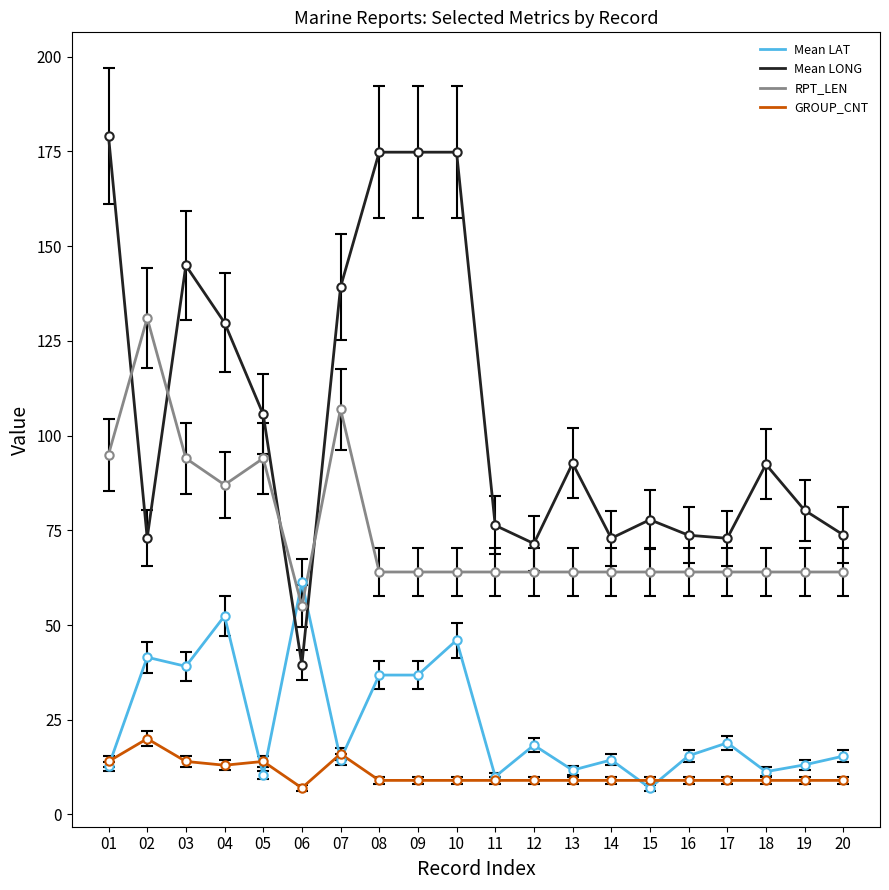

Is it true that Mean LONG equals 109.1 at 01?

False